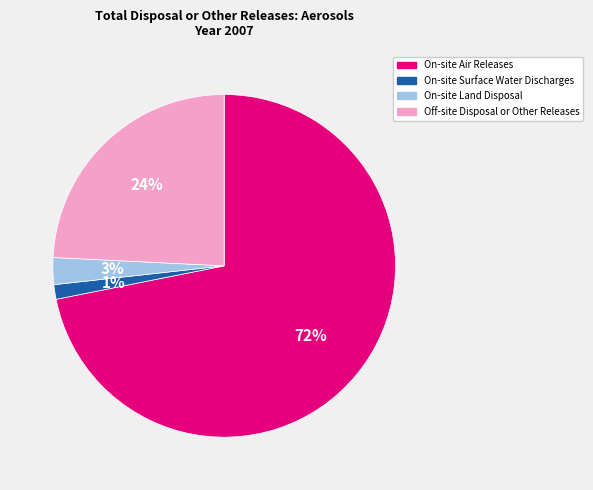

Which slice is the largest?

On-site Air Releases